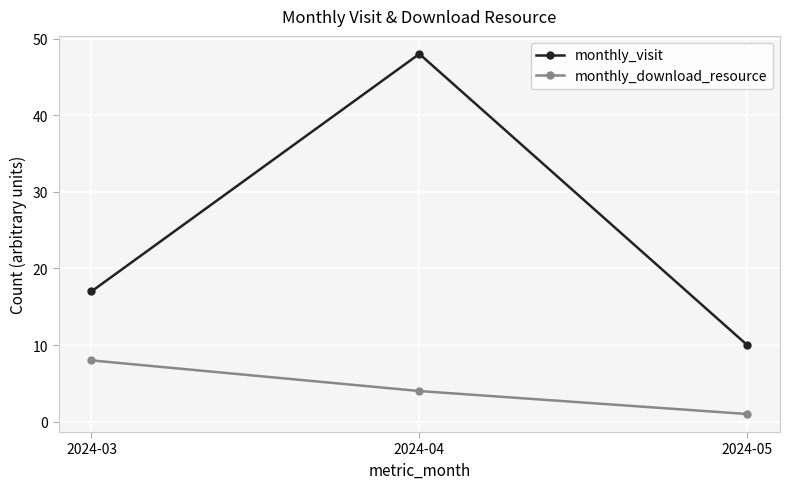

Rank the series by their average value, from lowest to highest.

monthly_download_resource, monthly_visit